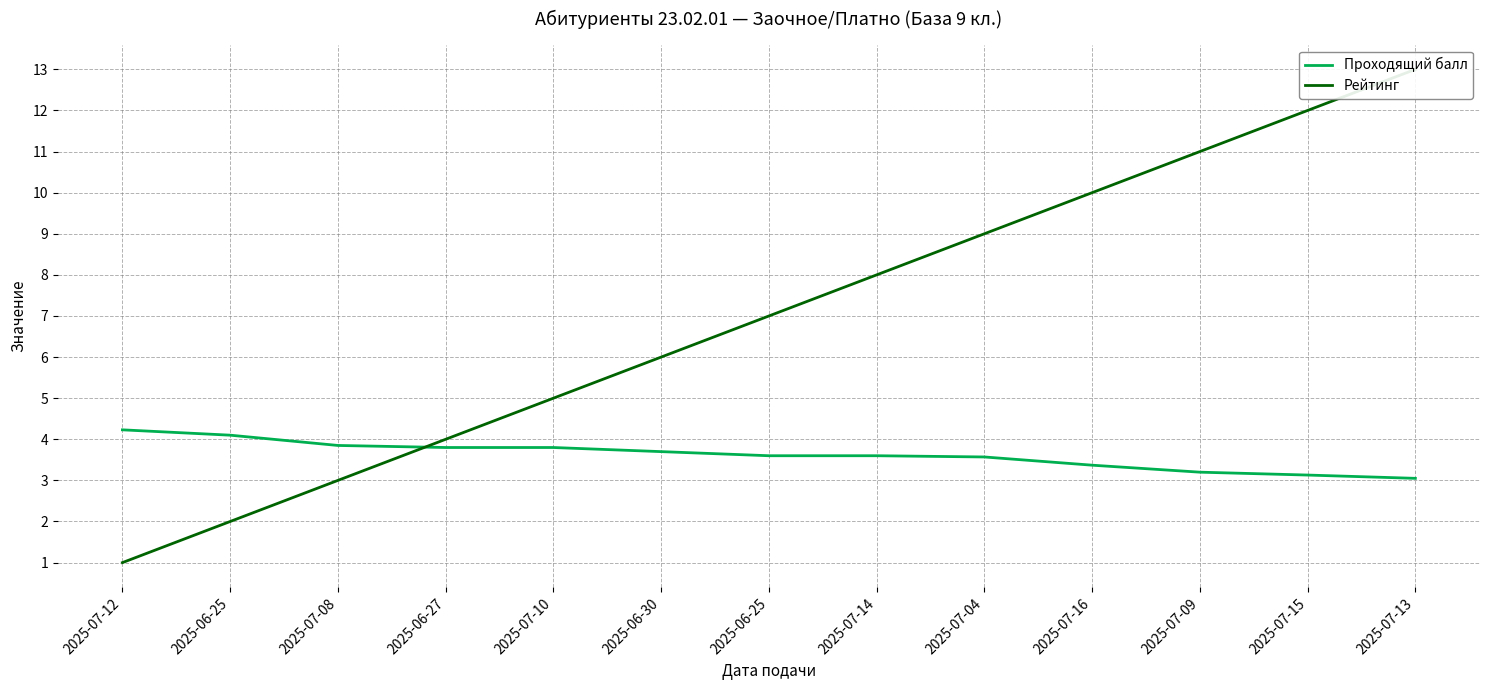

Is the value of Проходящий балл at 2025-06-27 greater than the value of Рейтинг at 2025-07-08?

Yes